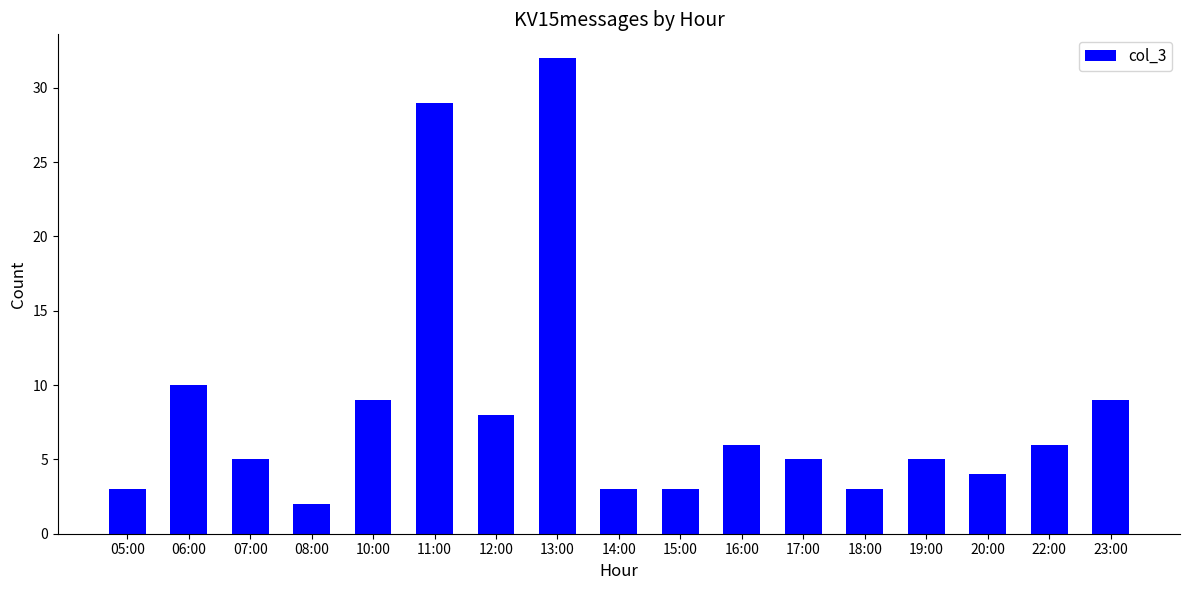

What is the label of the 9th bar from the left?

14:00